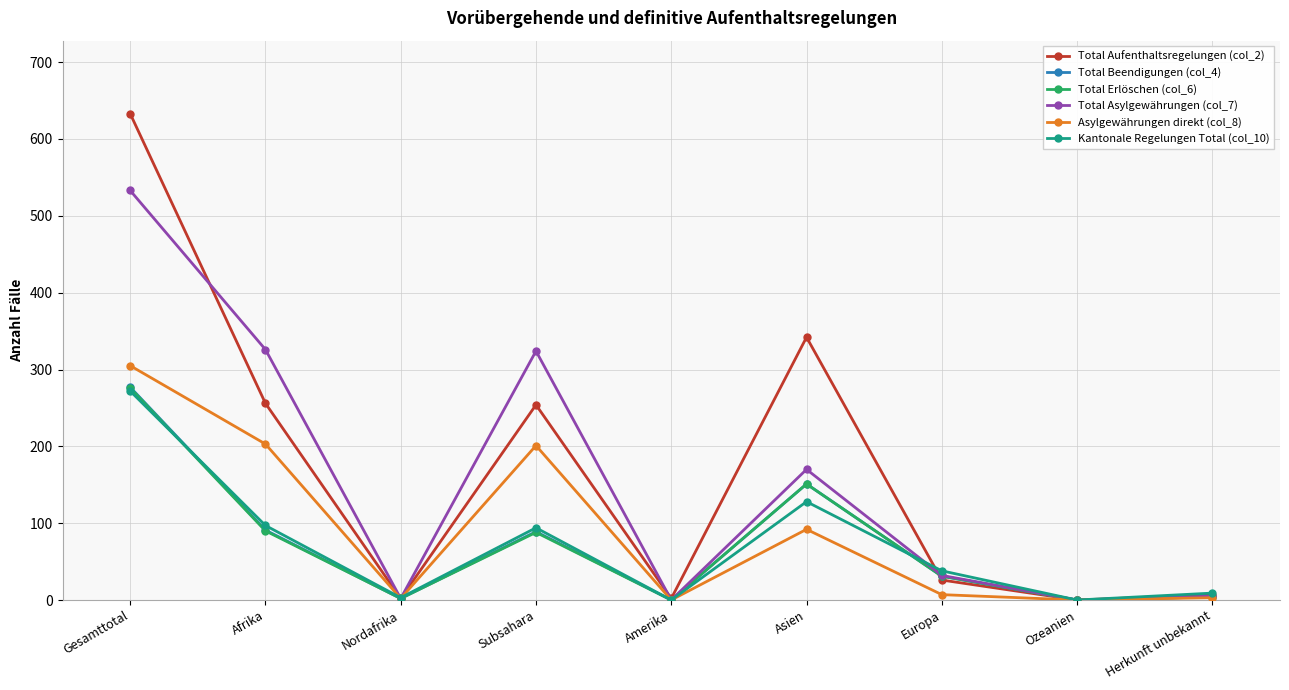

What are all the series names shown in the legend?

Total Aufenthaltsregelungen (col_2), Total Beendigungen (col_4), Total Erlöschen (col_6), Total Asylgewährungen (col_7), Asylgewährungen direkt (col_8), Kantonale Regelungen Total (col_10)